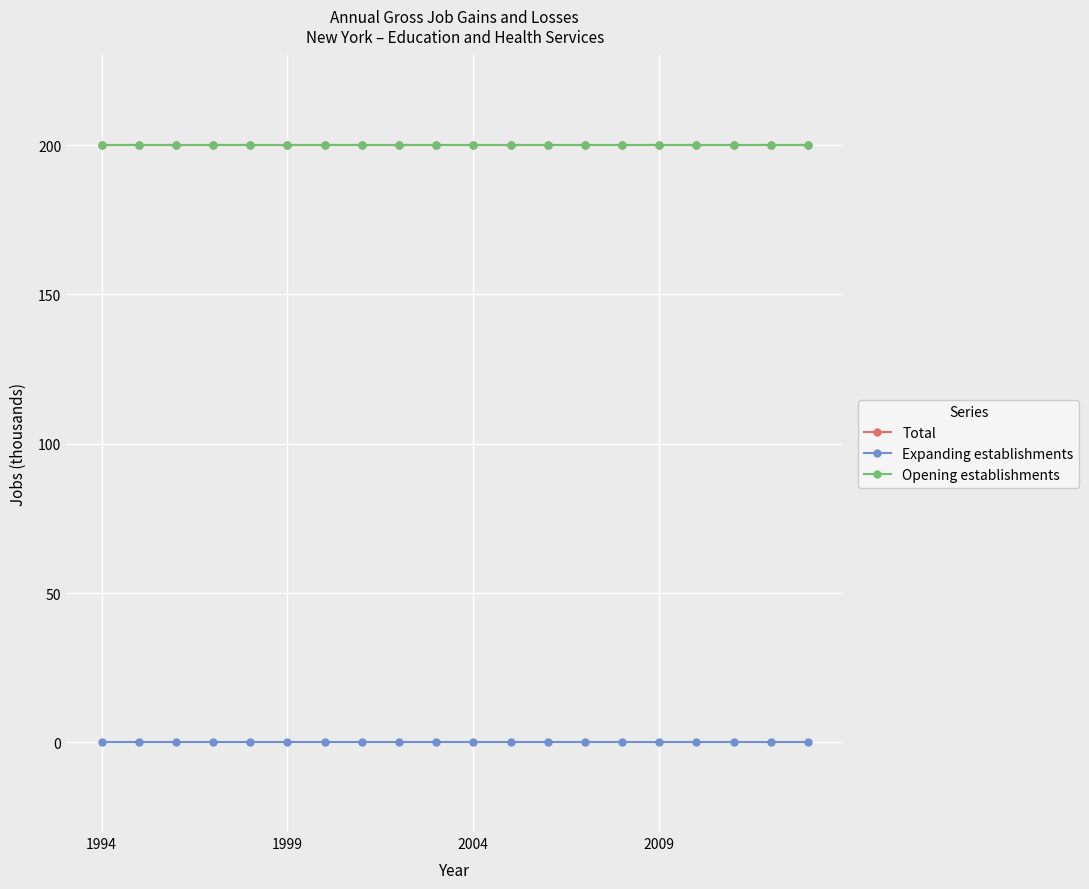

True or false: Opening establishments and Total cross at least once.

False